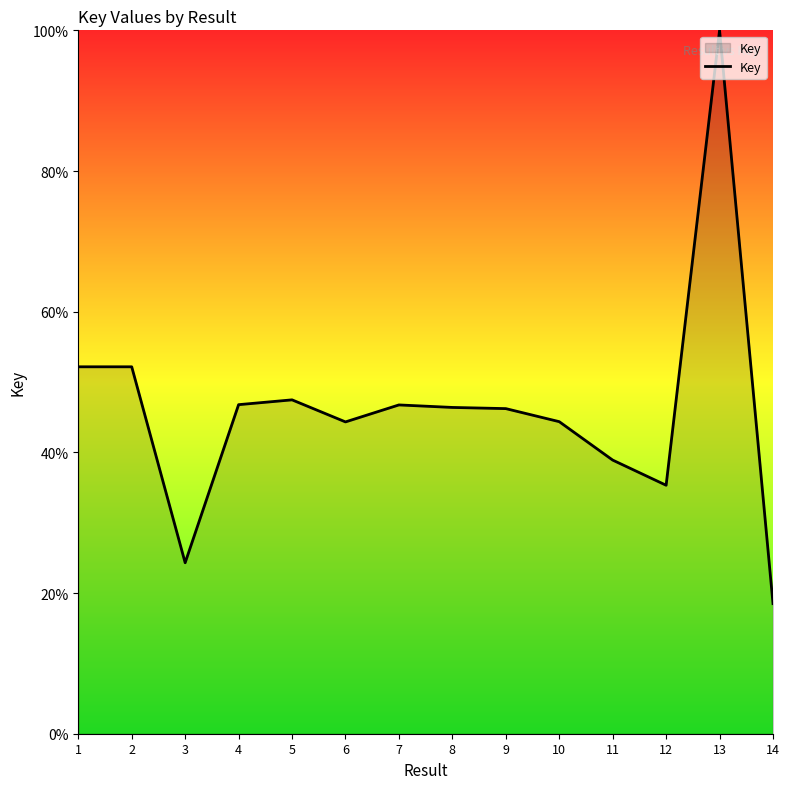

At which category does the data reach its first local valley?

3